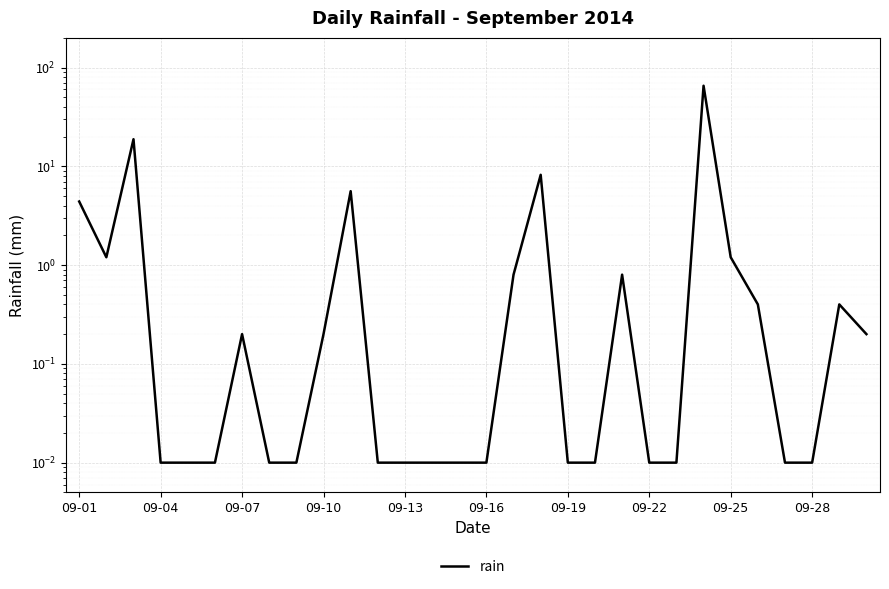

How many lines are shown in the chart?

1